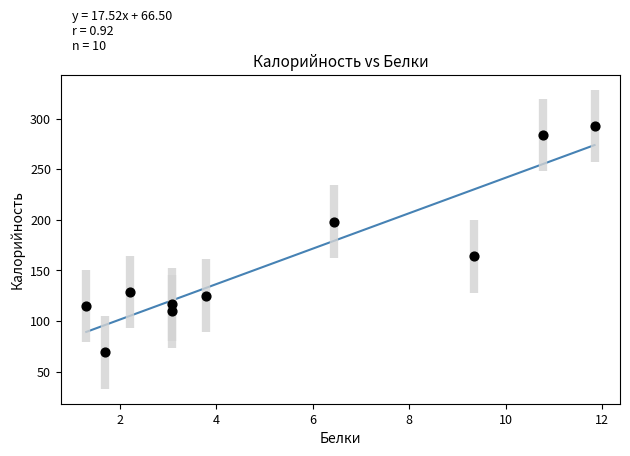

What is the range of X values (max minus min)?

10.5